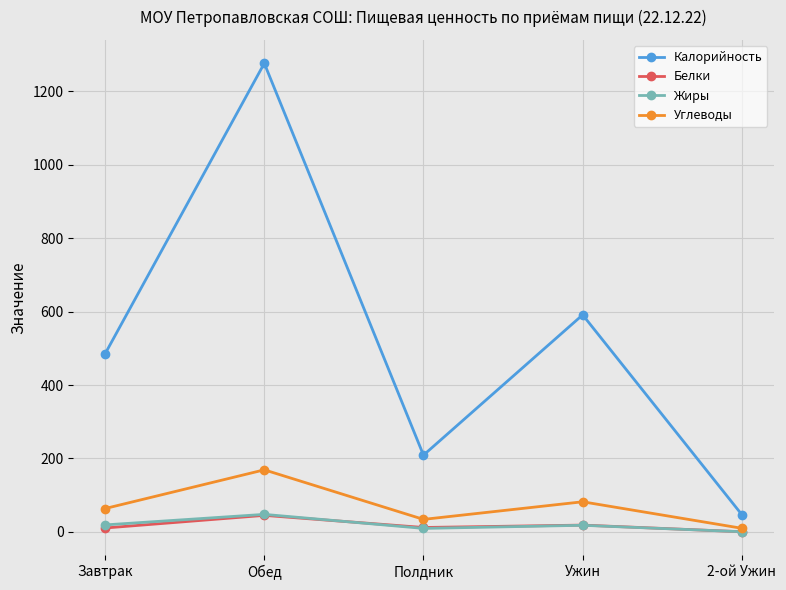

True or false: Жиры and Калорийность cross at least once.

False